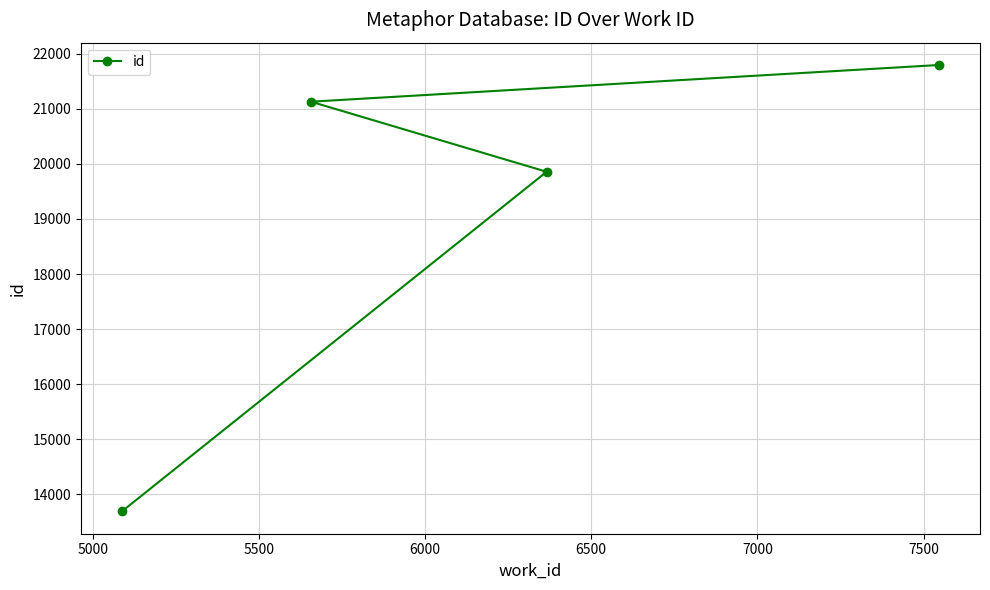

Count the number of data series in this chart.

1